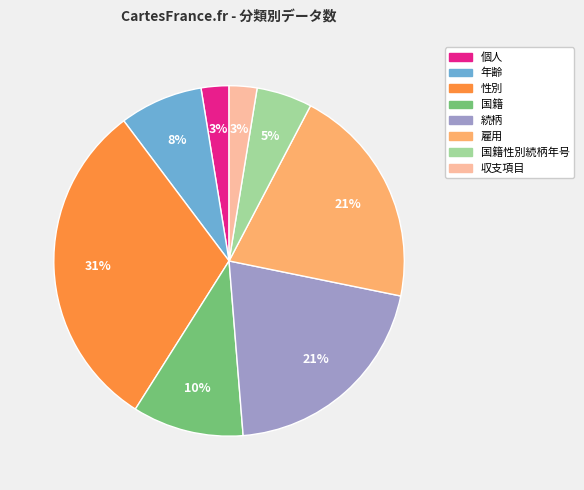

To the nearest percent, what is the average slice percentage?

12%